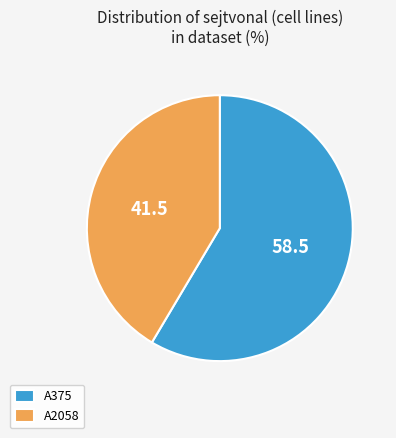

Is the sum of A375 and A2058 greater than half?

Yes